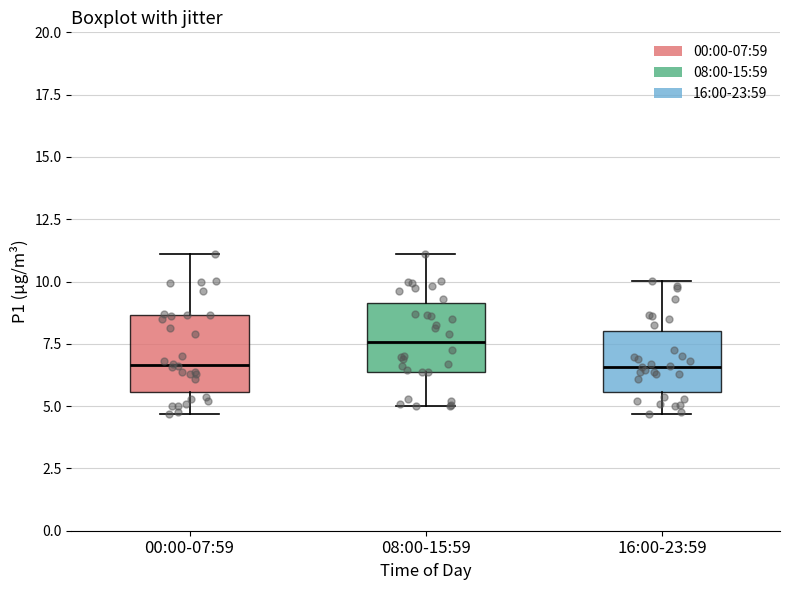

Where is the lower edge of the box for 08:00-15:59 on the y-axis? The values are not printed on the chart, so give them approximately, as read against the axis.

6.5